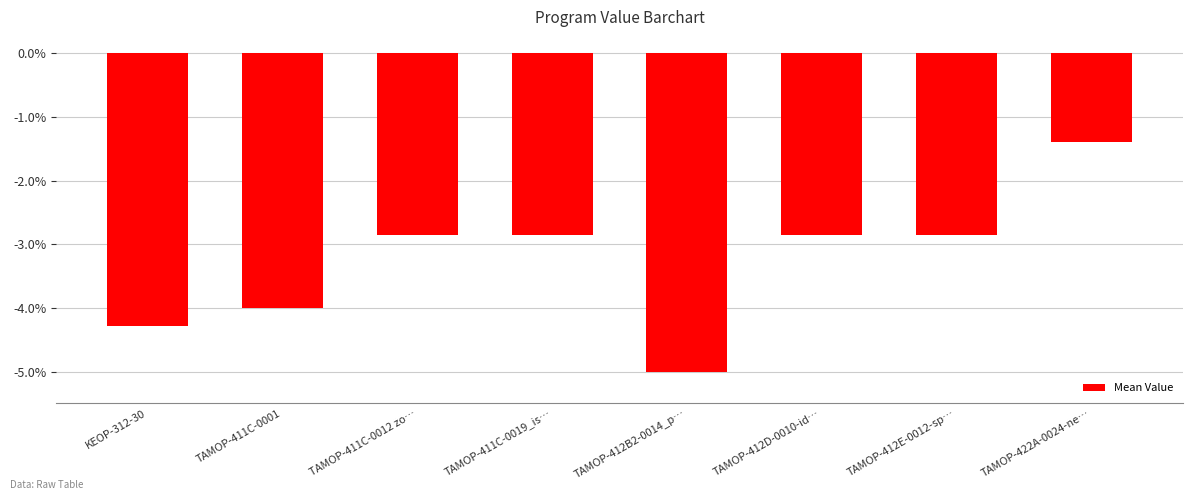

What is the difference between the maximum and minimum values?

3.6